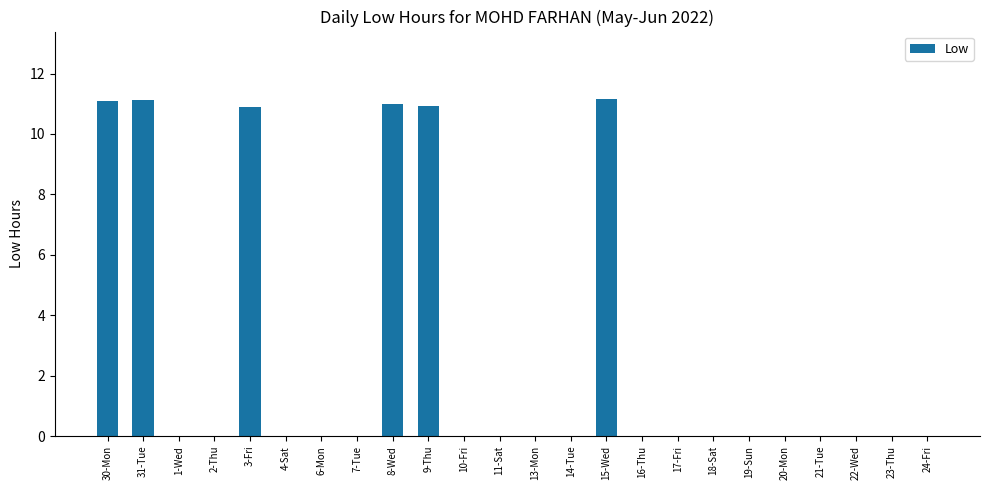

The value at 13-Mon is 6.0. True or false?

False